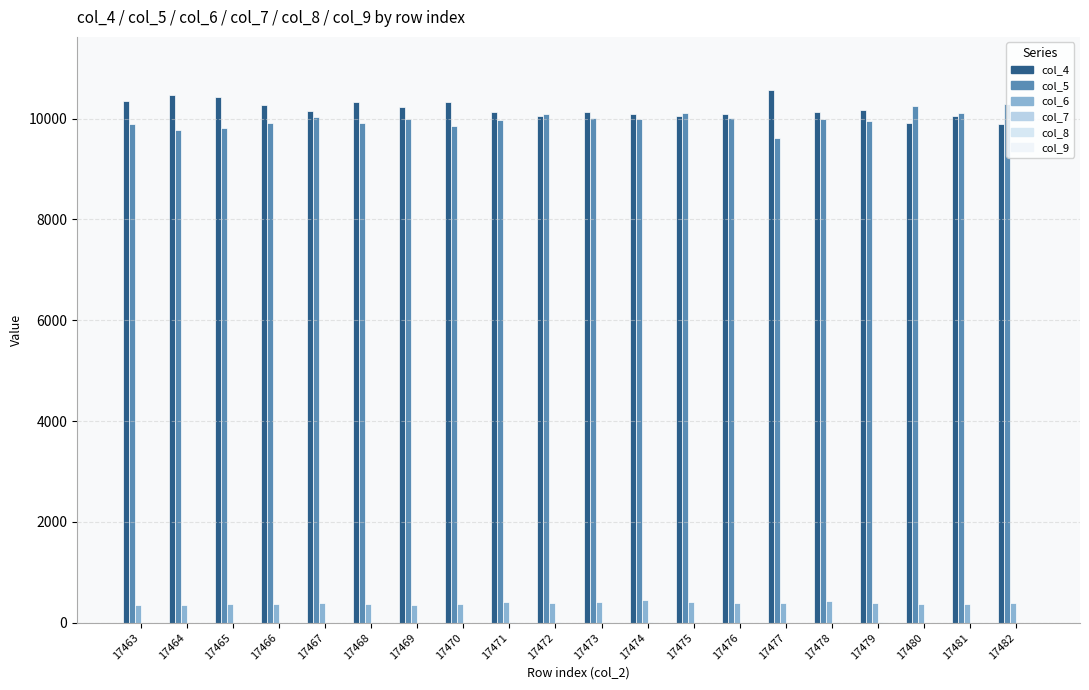

At which label does col_4 reach its minimum?

17482